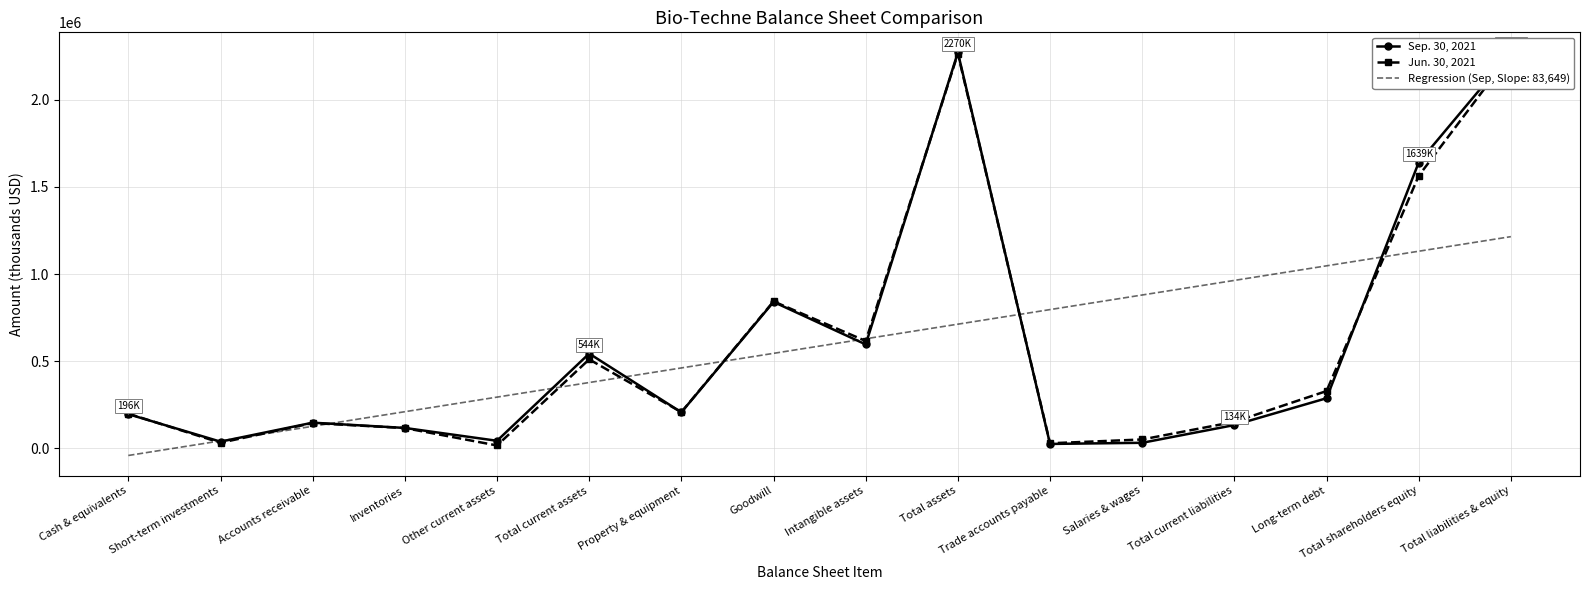

How many data points in Sep. 30, 2021 are less than 207134?

8